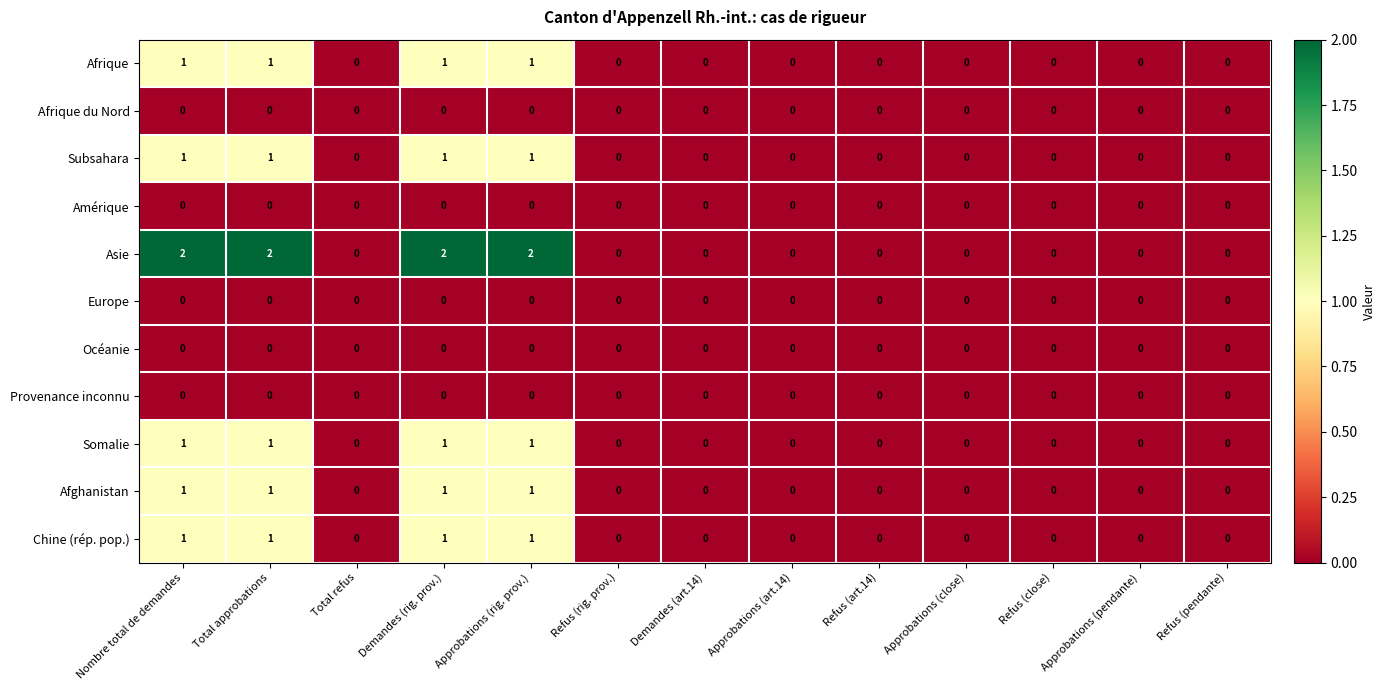

How many Afrique values are between 0 and 1?

13